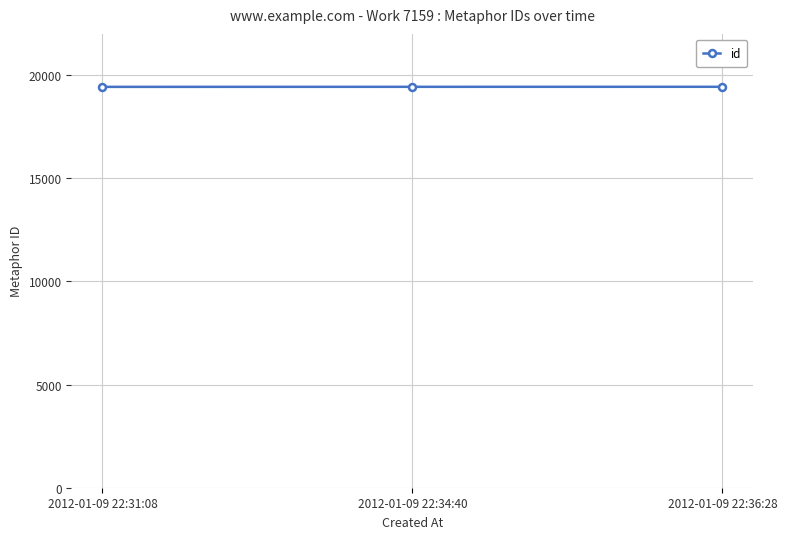

What is the label of the 2nd point from the left?

2012-01-09 22:34:40